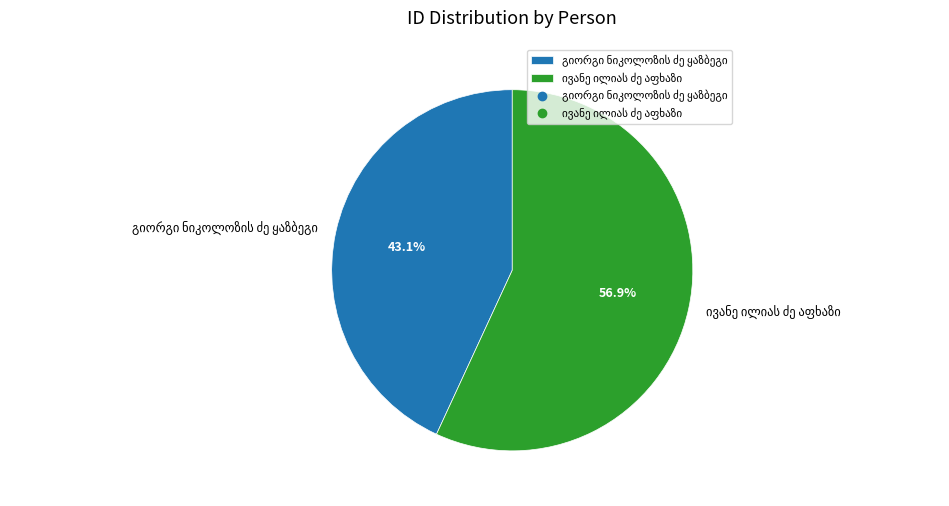

Does any single category account for the majority?

Yes